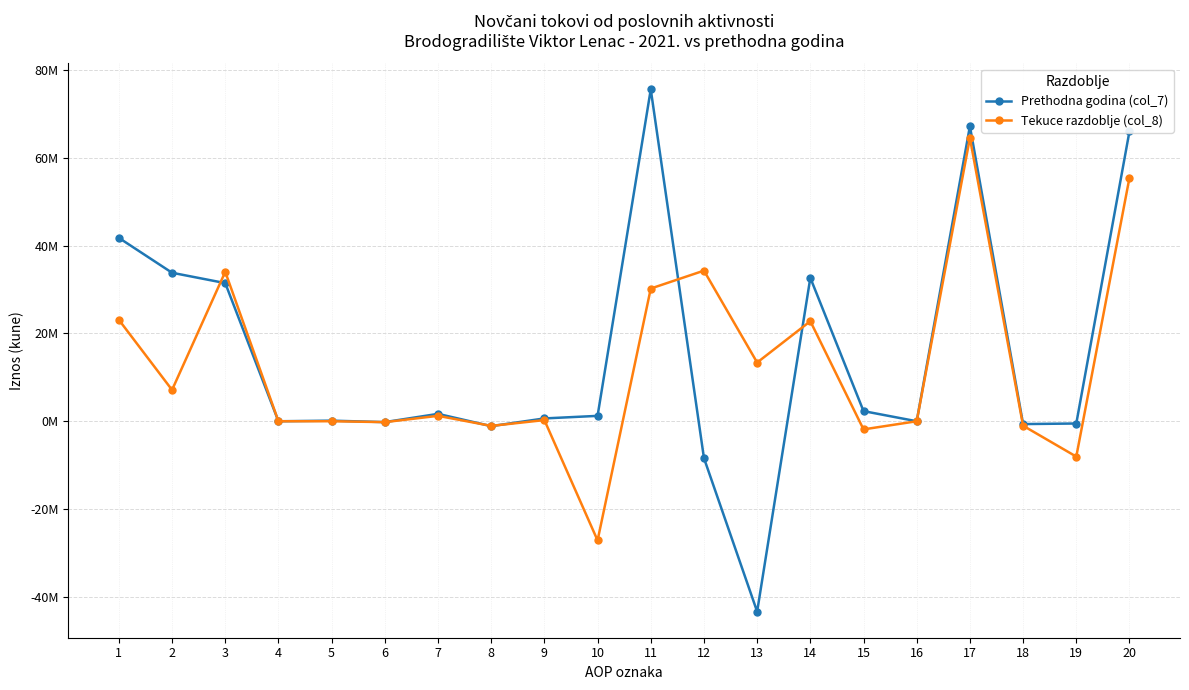

What is the difference between the second highest and minimum values in the Tekuce razdoblje (col_8) series?

82575375